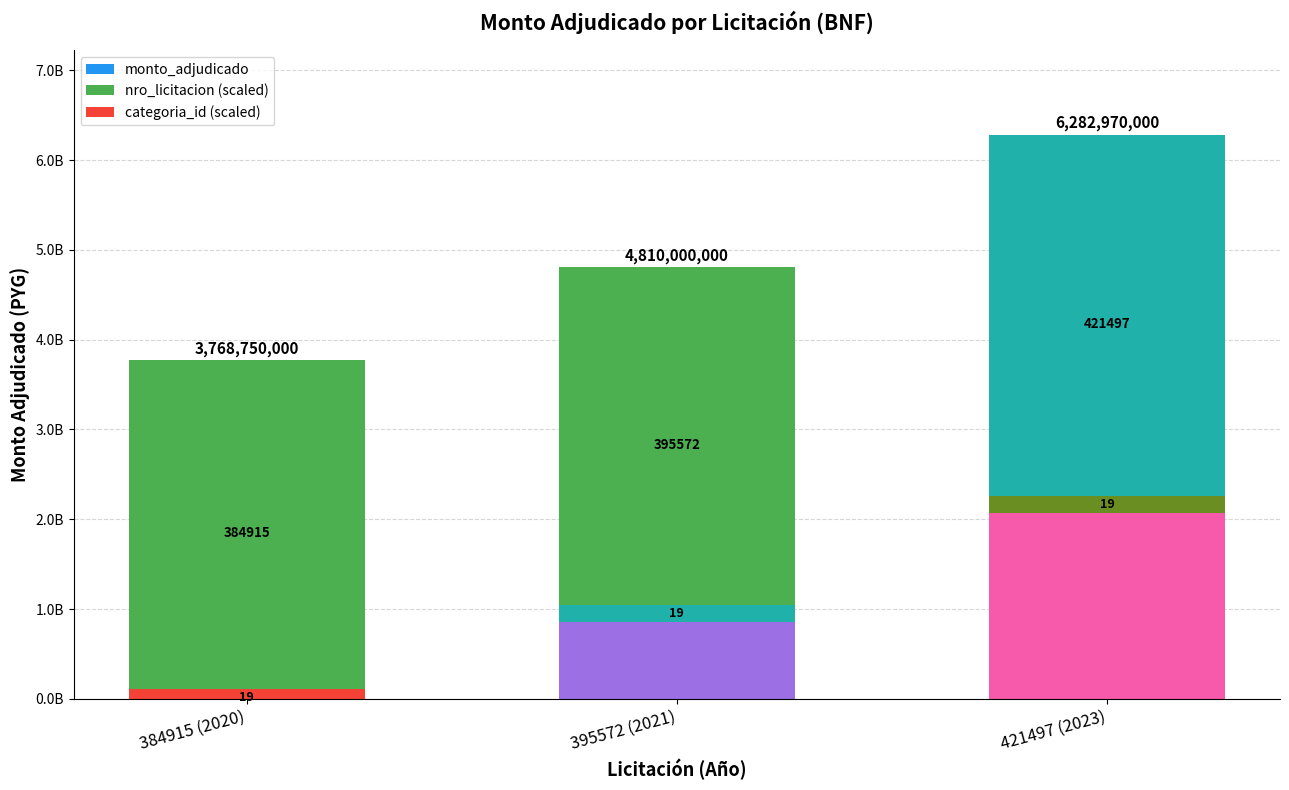

How many bars are there in each group?

3